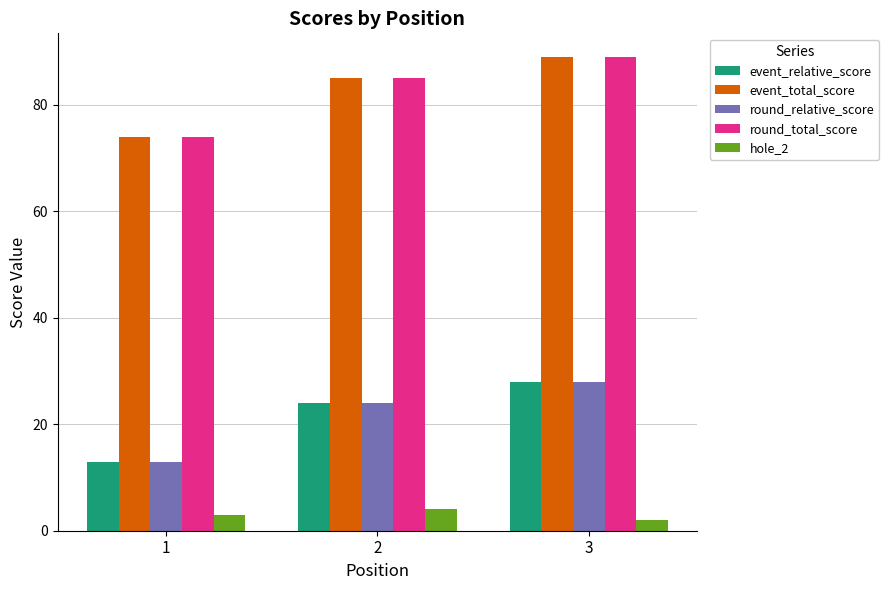

The value of round_total_score at 2 is 145. True or false?

False